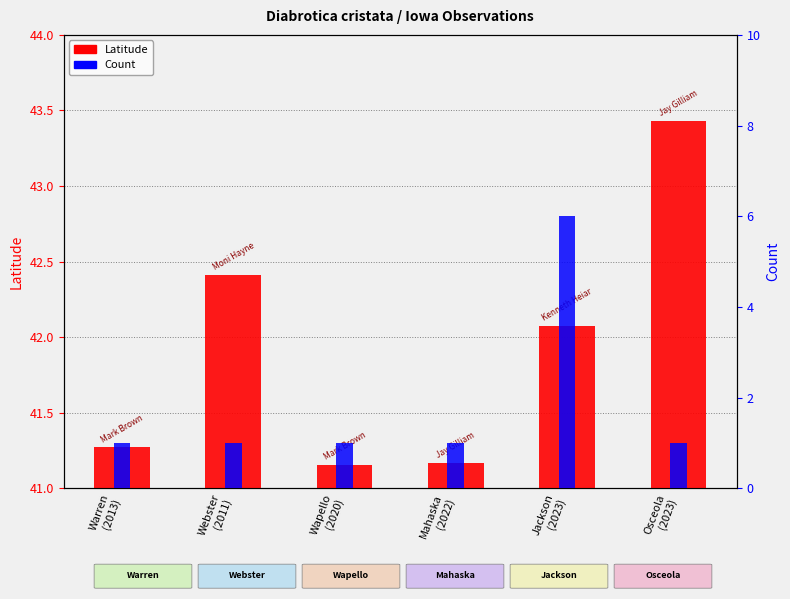

What is the label of the 4th bar from the left?

Mahaska
(2022)